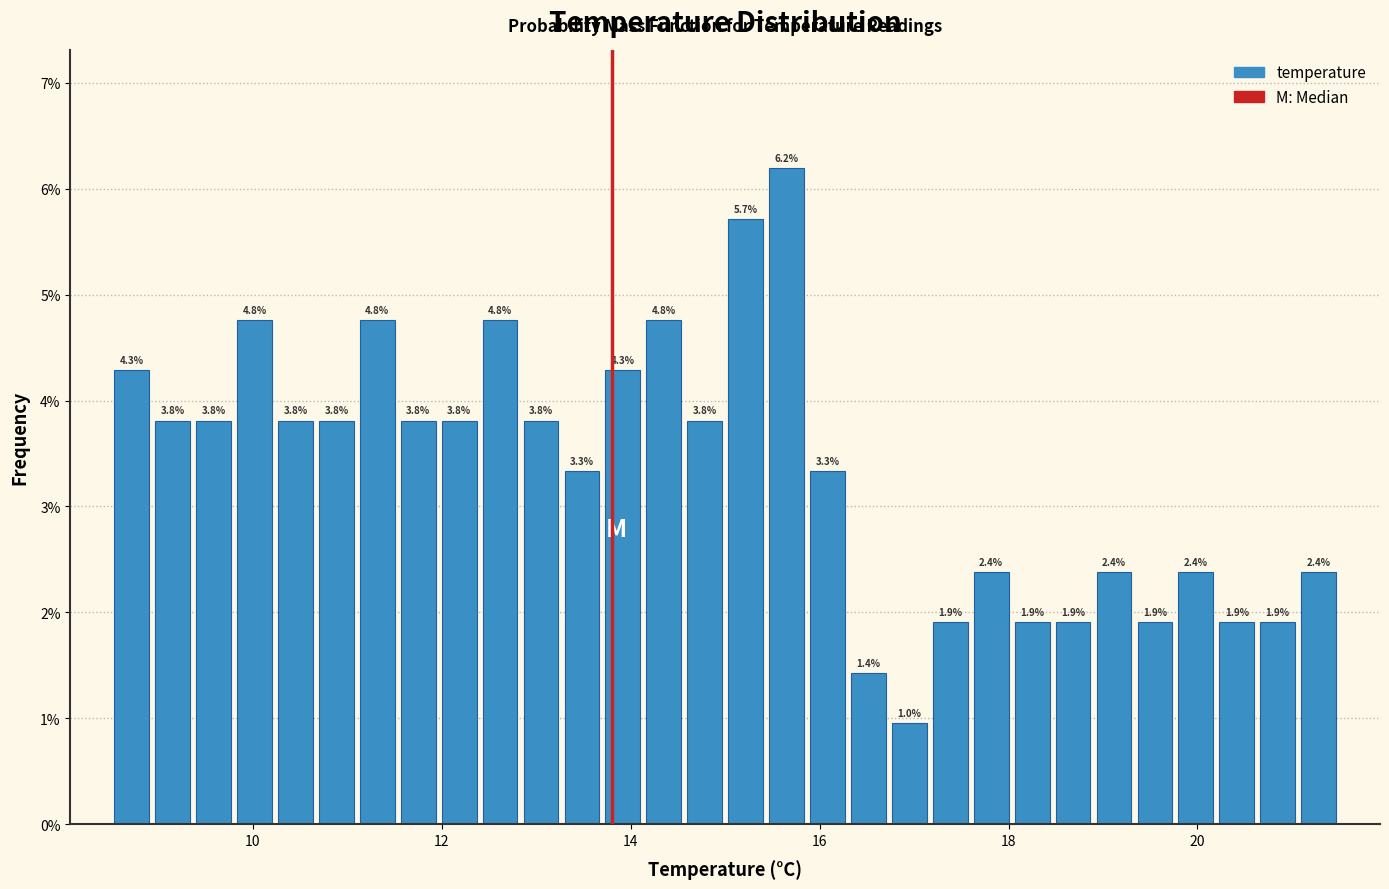

Around what value on the x-axis is the tallest bar? Give the approximate position of its centre, as read against the axis.

15.6